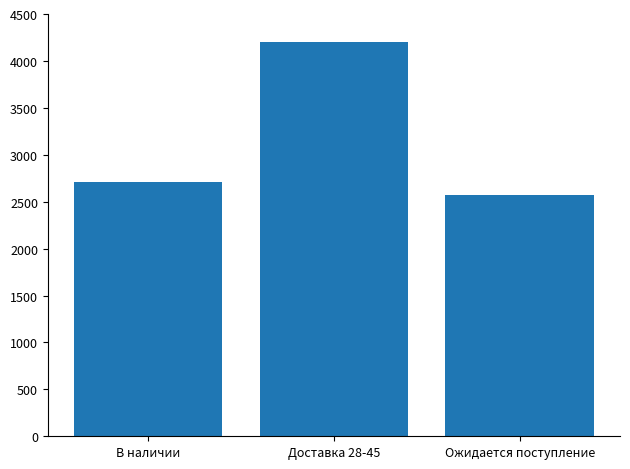

Rank the categories by value from lowest to highest.

Ожидается поступление, В наличии, Доставка 28-45